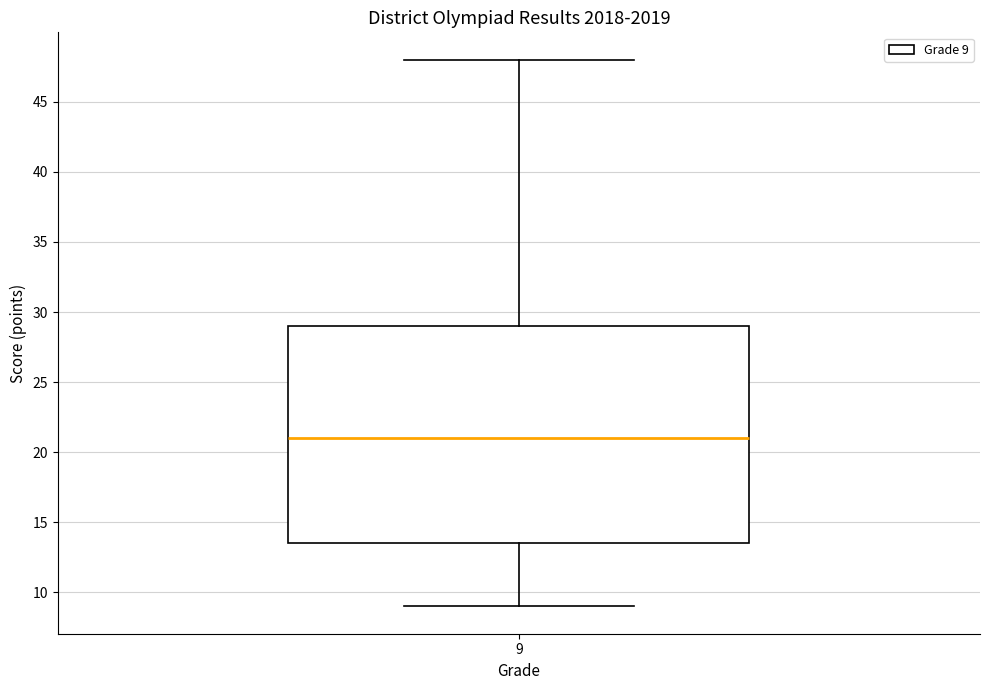

Transcribe this box plot: give where the median line is, the range the box spans, and where the two whiskers end, as read against the y-axis. The values are not printed on the chart, so give them approximately, as read against the axis.

median 21.0, box 13.5 to 29.0, whiskers 9.0 to 48.0